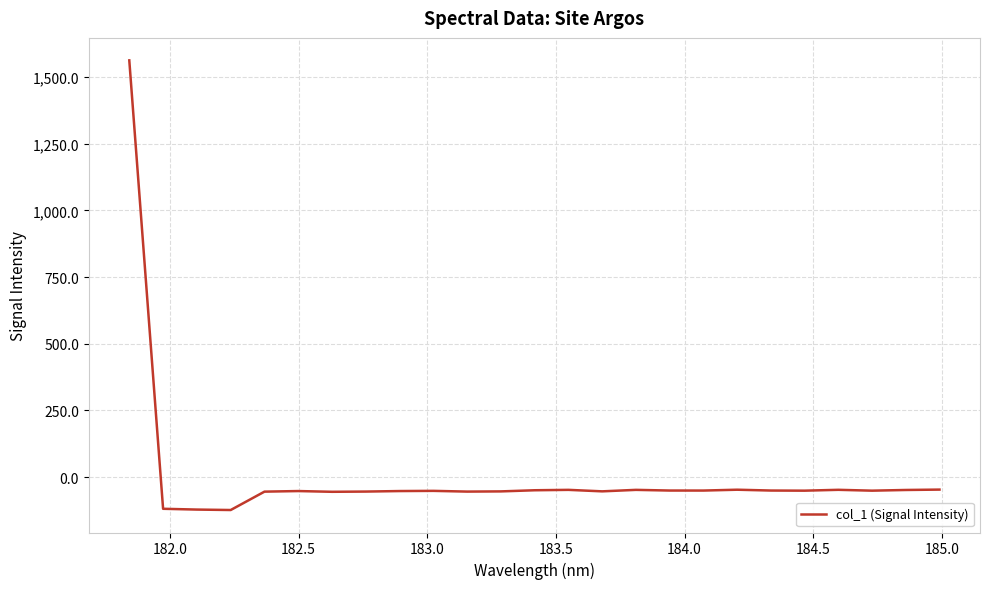

What is the maximum value shown in the chart?

1562.7